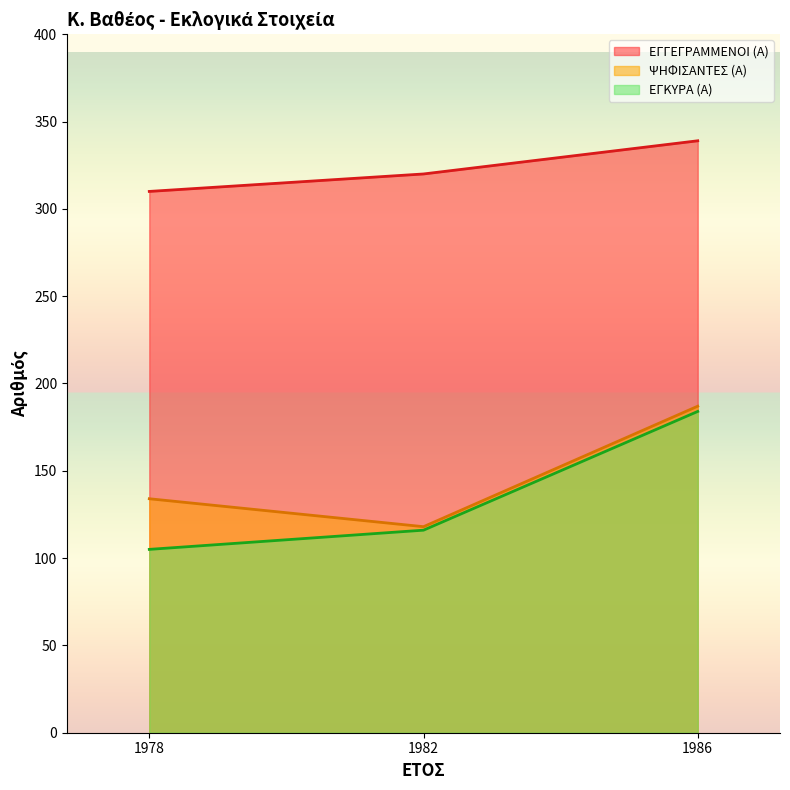

Rank the categories by ΕΓΓΕΓΡΑΜΜΕΝΟΙ (Α) value from highest to lowest.

1986, 1982, 1978